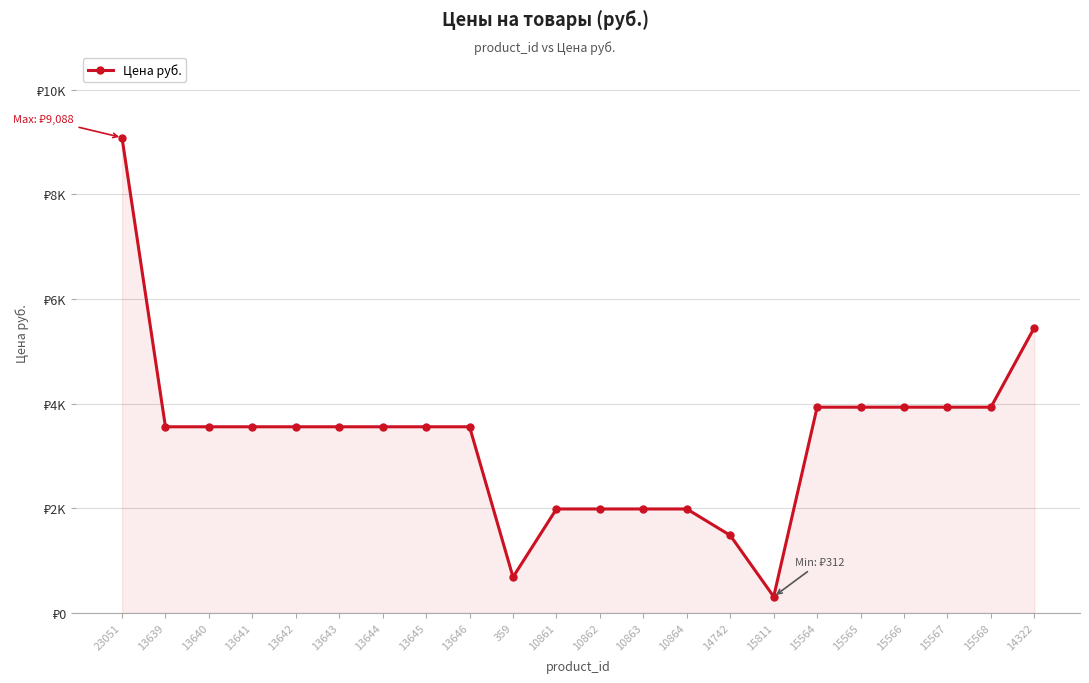

What is the sum of the values at 15565 and 10863?

5922